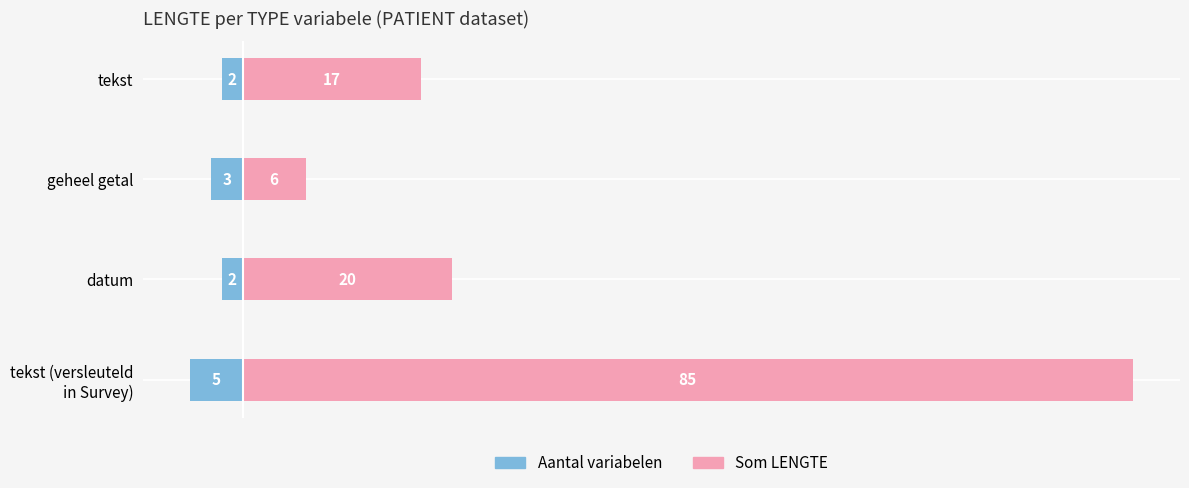

At how many categories does at least one series exceed 69?

1